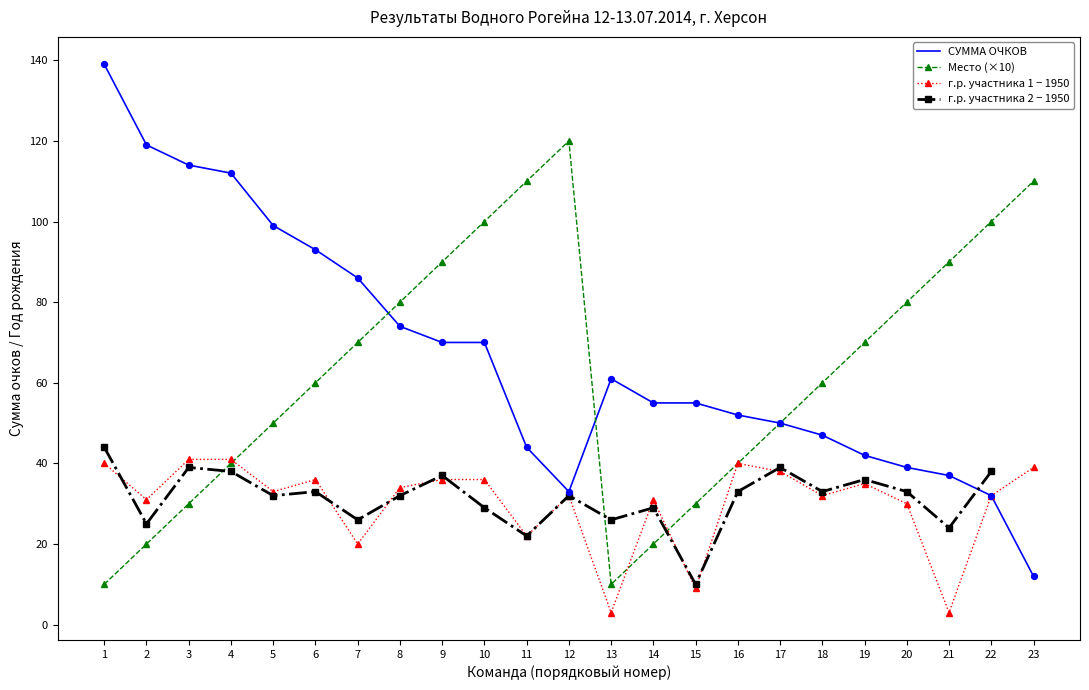

Is the value of Место at 10 greater than the value of СУММА ОЧКОВ (24ч / 12ч) at 21?

Yes